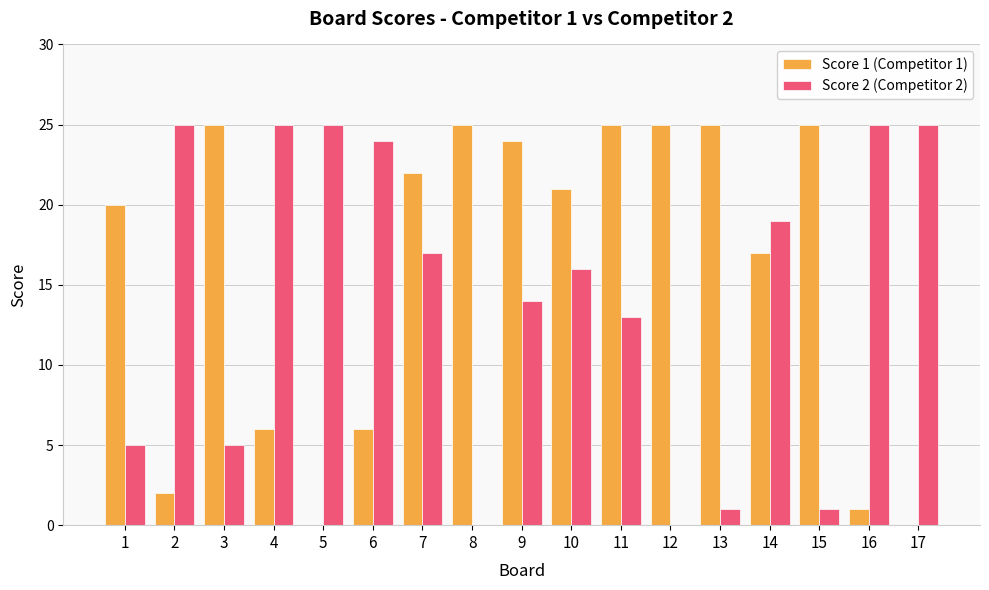

Count the number of data series in this chart.

2